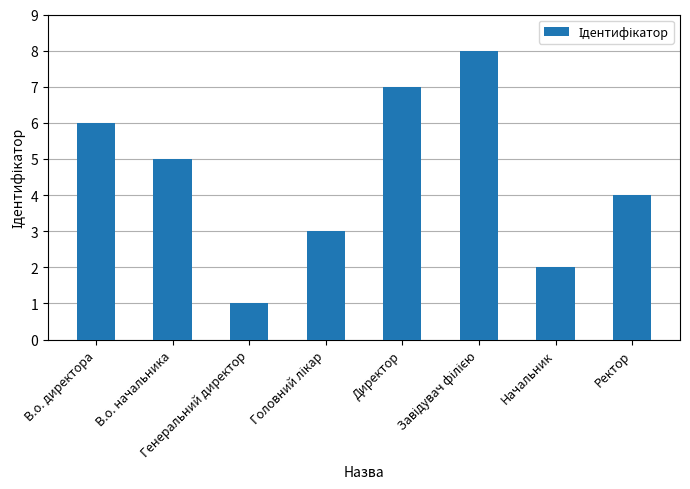

What is the difference between the maximum and minimum values?

7